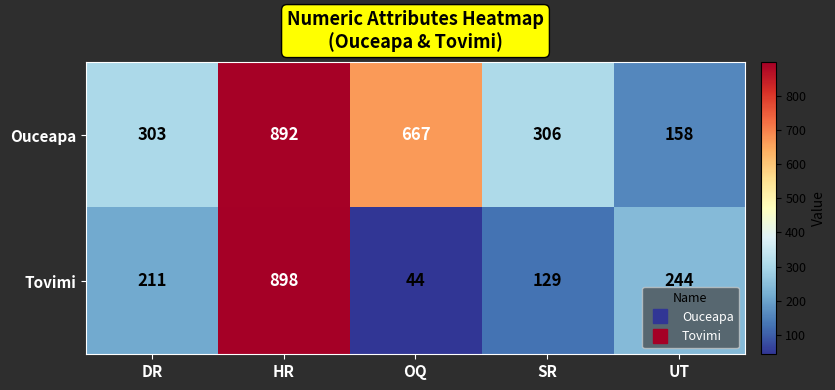

True or false: Tovimi has a value of 898 at HR.

True